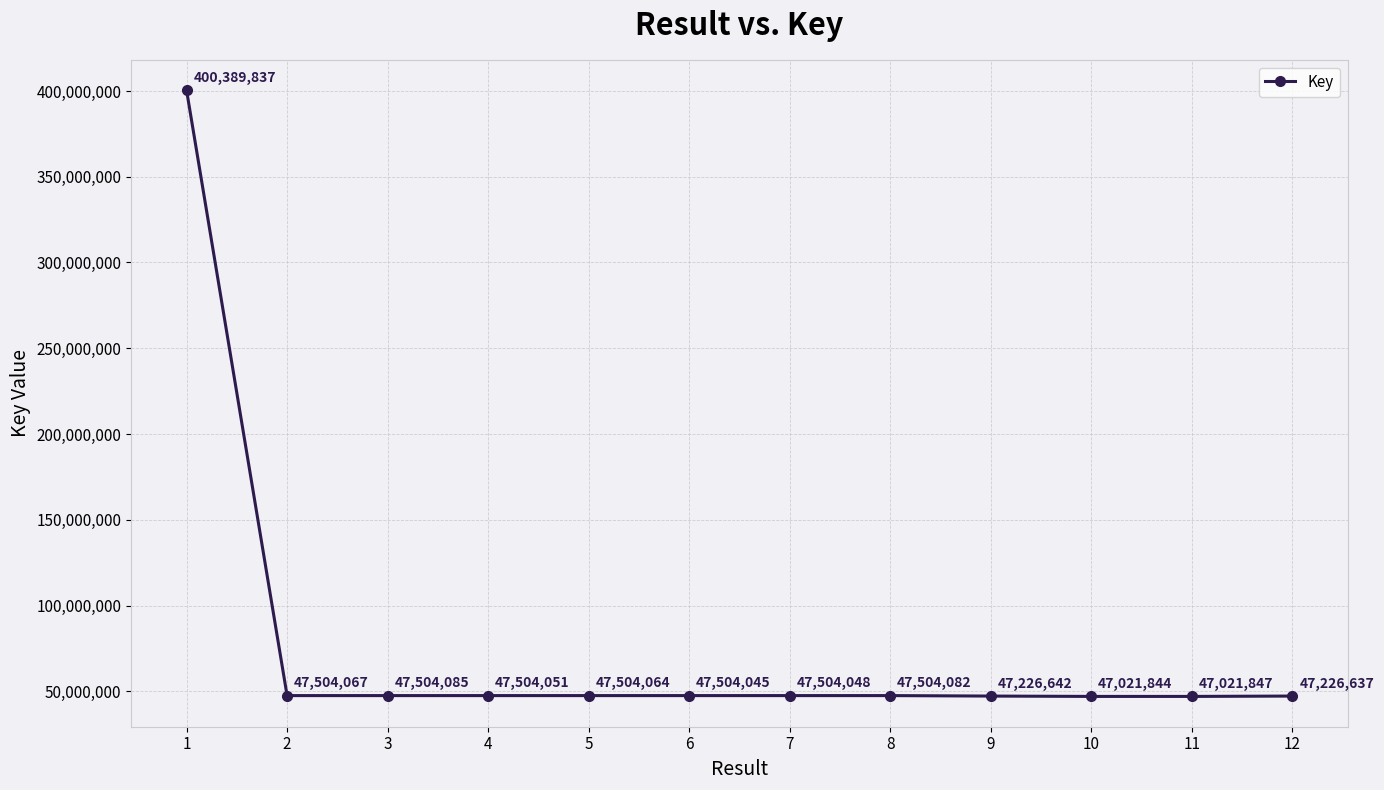

Which has a higher value, 9 or 12?

9